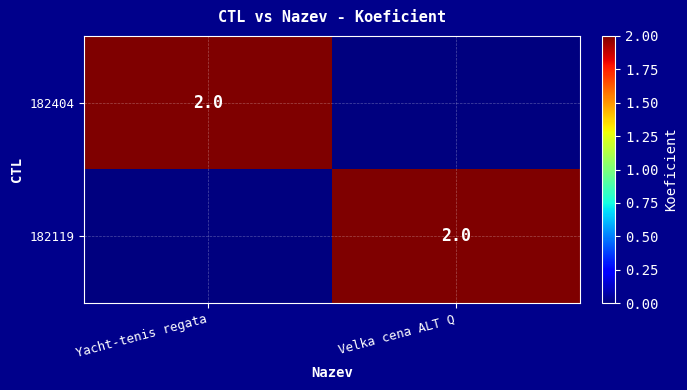

Is it true that 182119 equals 1 at Velka cena ALT Q?

False